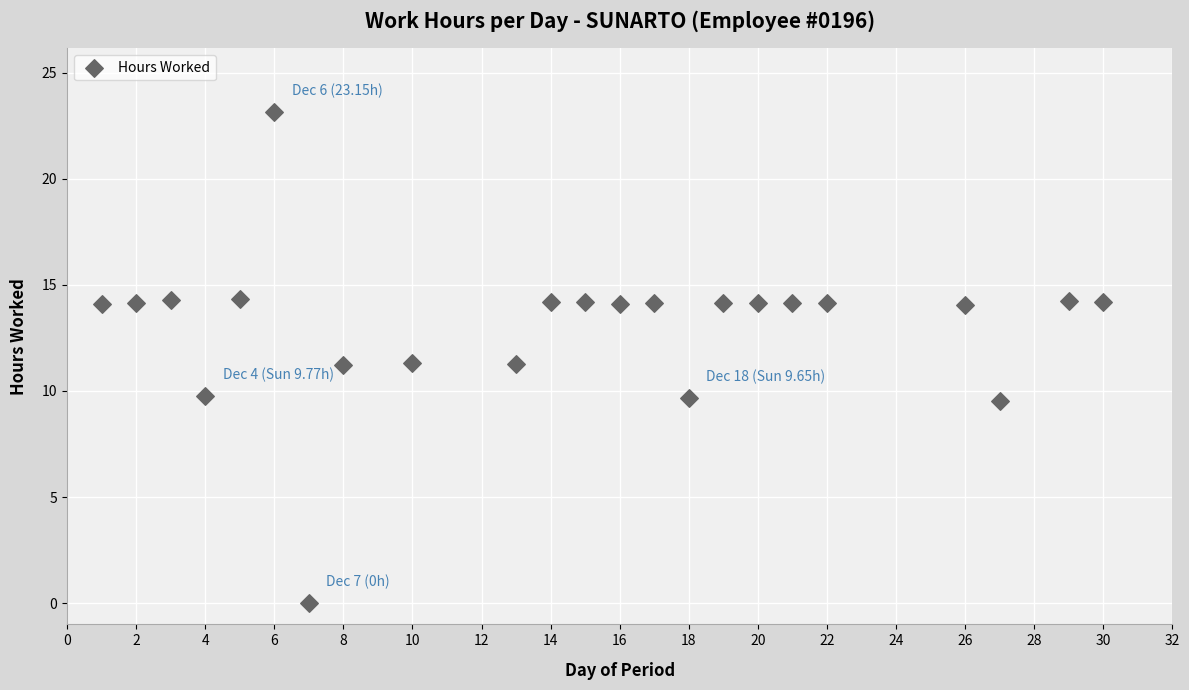

What is the range of X values (max minus min)?

29.0